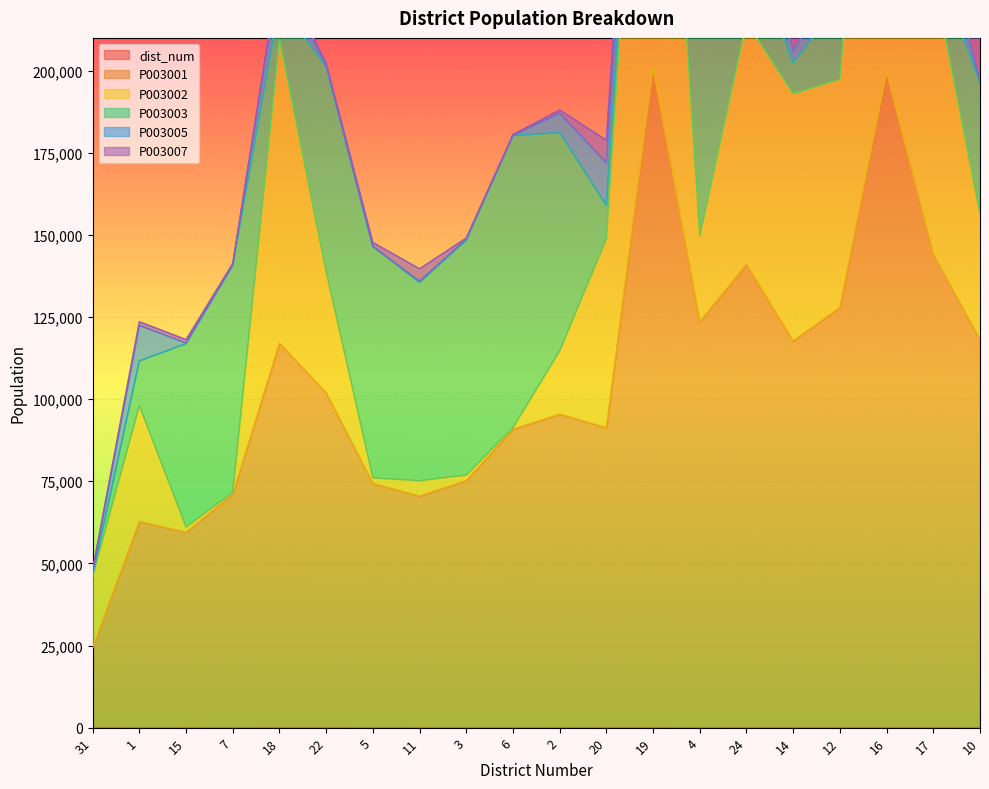

How many interior local peaks does the P003001 series have?

6